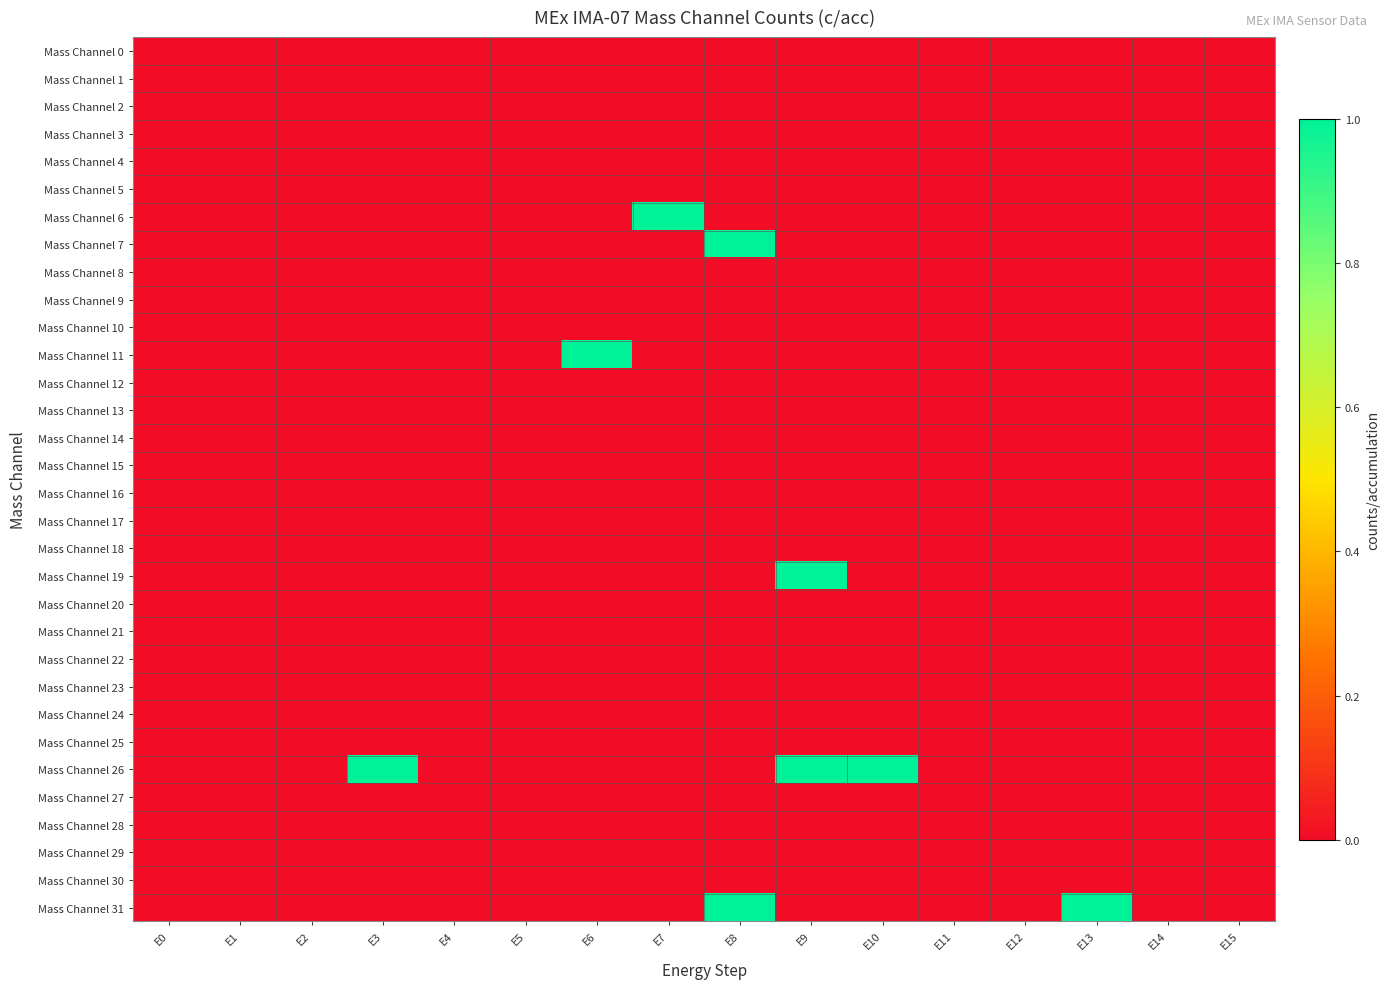

Rank the series at E11 from highest to lowest value.

Mass Channel 0, Mass Channel 1, Mass Channel 2, Mass Channel 3, Mass Channel 4, Mass Channel 5, Mass Channel 6, Mass Channel 7, Mass Channel 8, Mass Channel 9, Mass Channel 10, Mass Channel 11, Mass Channel 12, Mass Channel 13, Mass Channel 14, Mass Channel 15, Mass Channel 16, Mass Channel 17, Mass Channel 18, Mass Channel 19, Mass Channel 20, Mass Channel 21, Mass Channel 22, Mass Channel 23, Mass Channel 24, Mass Channel 25, Mass Channel 26, Mass Channel 27, Mass Channel 28, Mass Channel 29, Mass Channel 30, Mass Channel 31